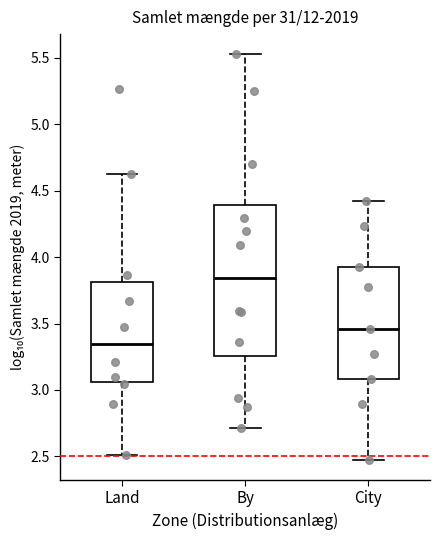

Which box has the highest median line?

By